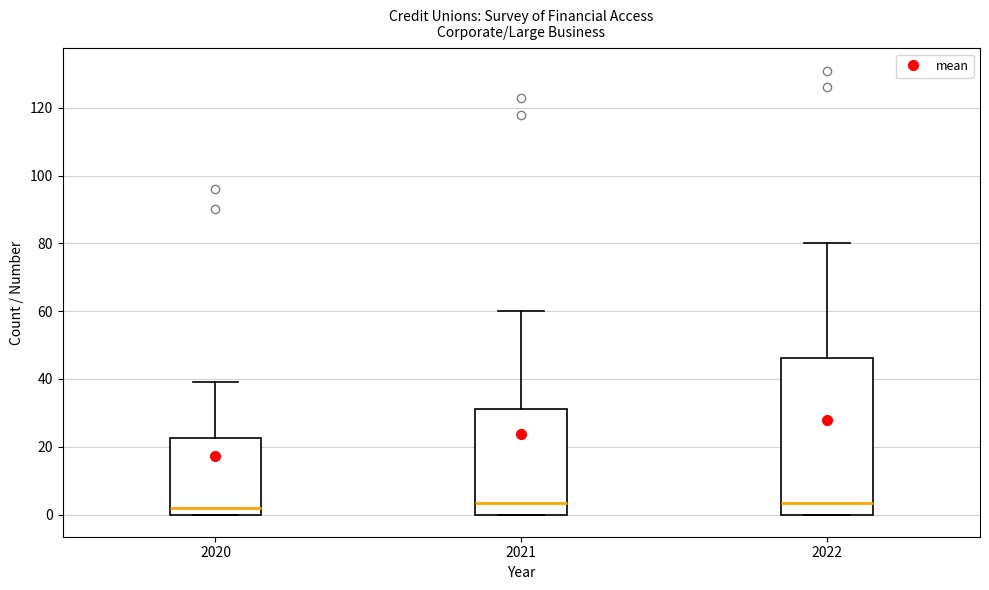

Reading left to right, transcribe this box plot: for each box, give where its median line is, the range the box spans, and where its two whiskers end, as read against the y-axis. The values are not printed on the chart, so give them approximately, as read against the axis.

2020: median 2, box 0 to 22, whiskers 0 to 40
2021: median 4, box 0 to 32, whiskers 0 to 60
2022: median 4, box 0 to 46, whiskers 0 to 80